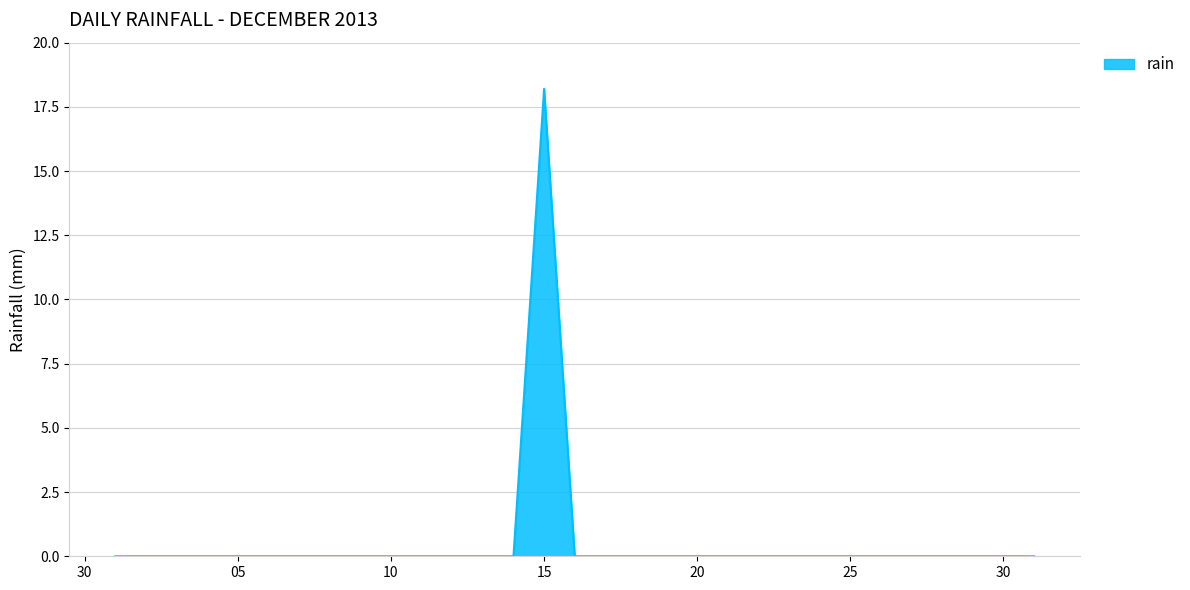

How many lines are shown in the chart?

1